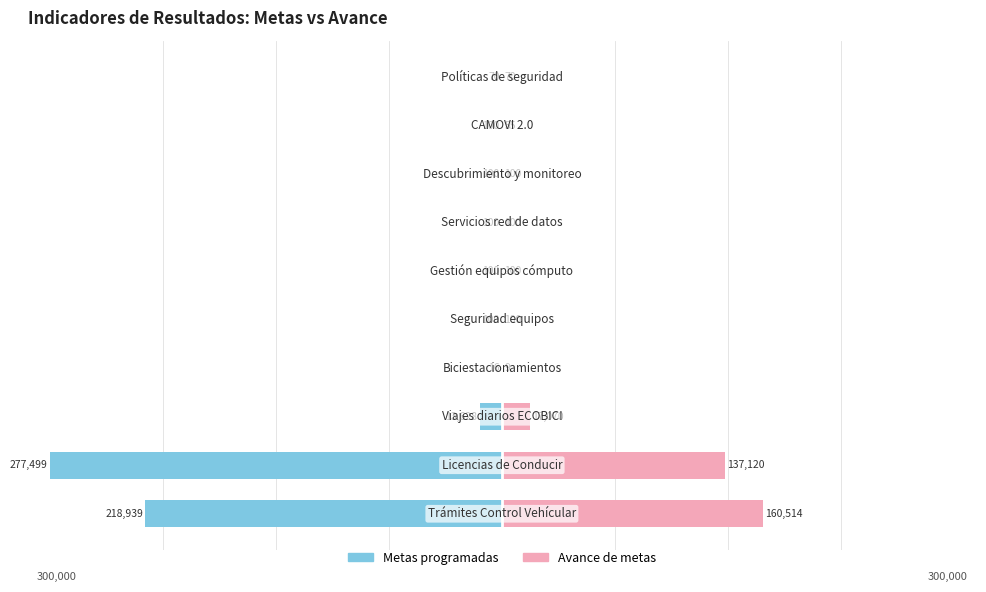

True or false: Avance de metas has a value of 0.0 at 5.

False